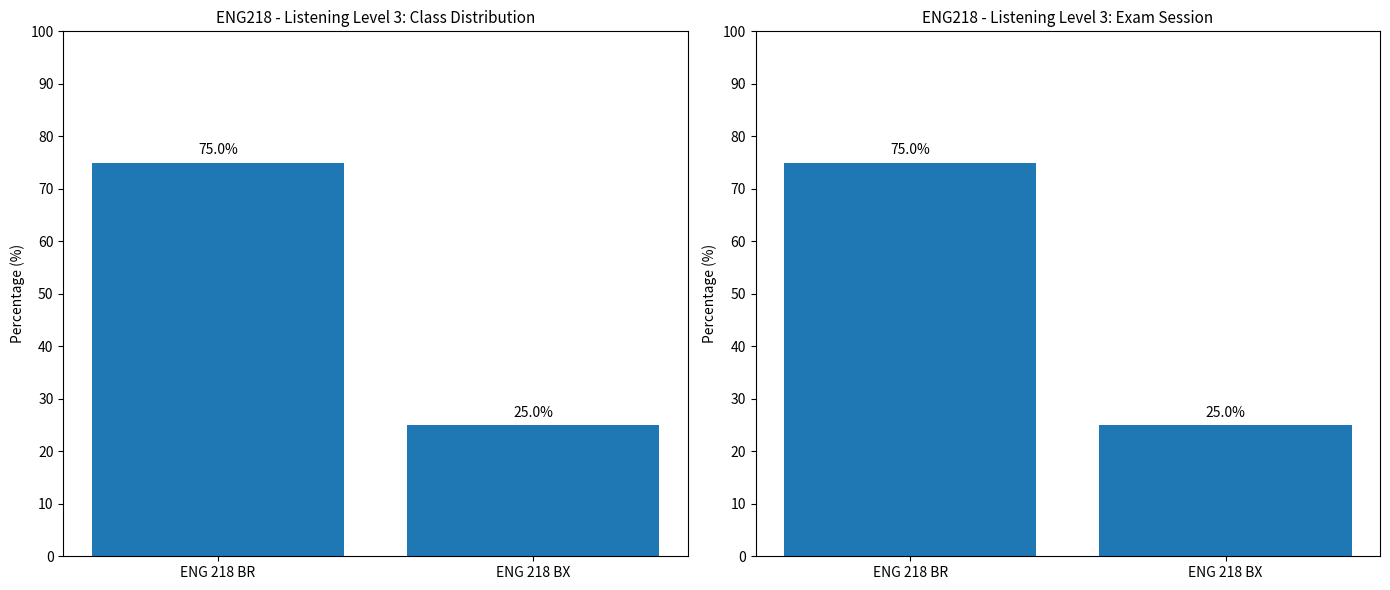

Is the value of ENG 218 BR at ENG 218 BX greater than the value of ENG 218 BX at ENG 218 BX?

No